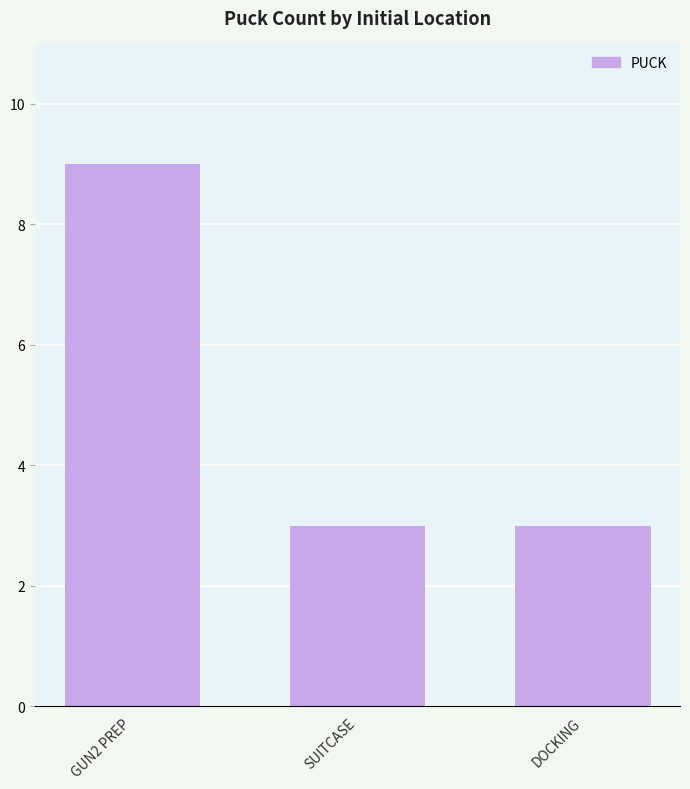

Read the value at SUITCASE.

3